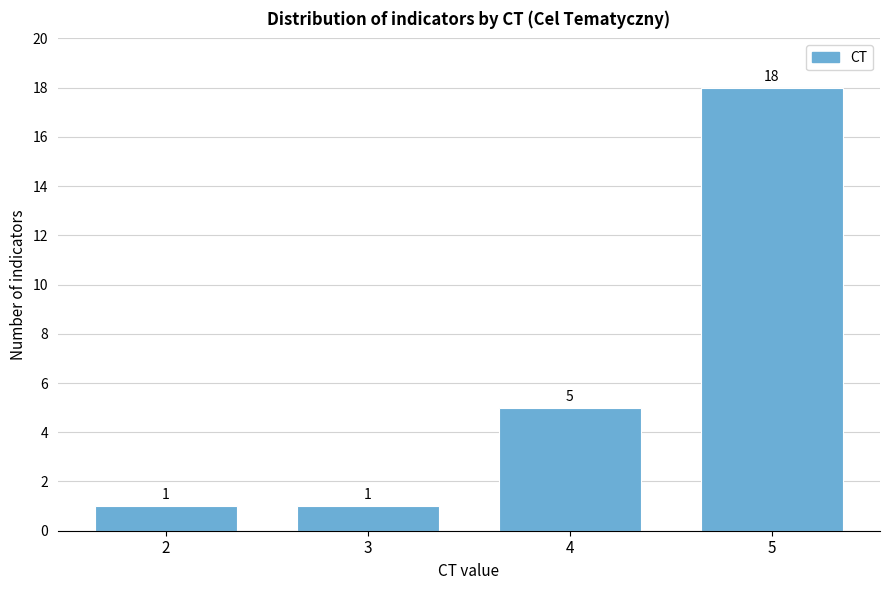

Reading right to left, extract all data points from this chart.

5=18	4=5	3=1	2=1